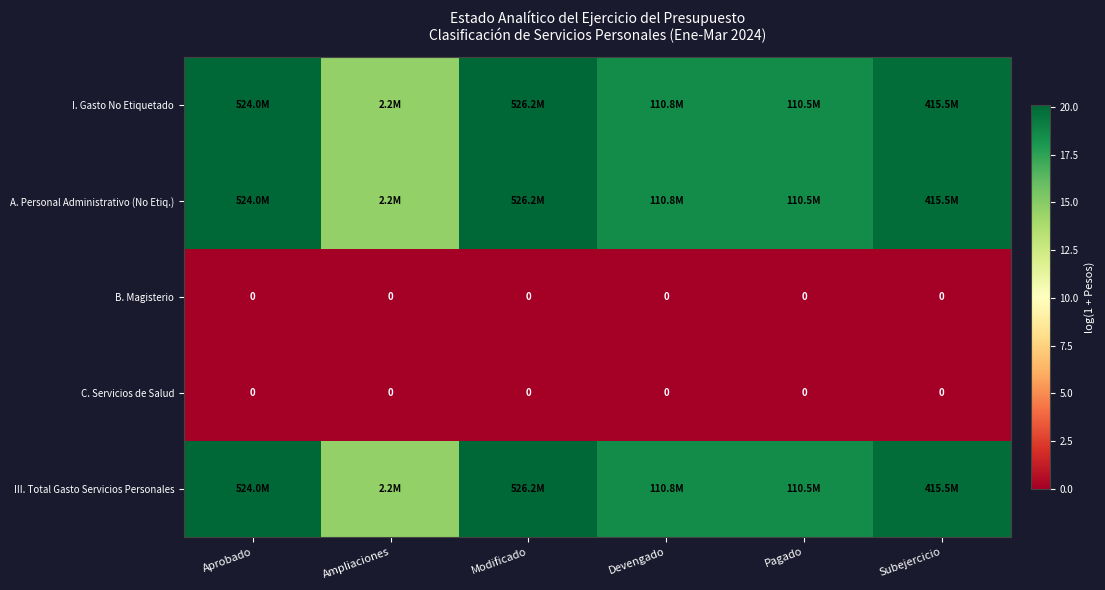

True or false: I. Gasto No Etiquetado has a value of 4.9 at Ampliaciones.

False